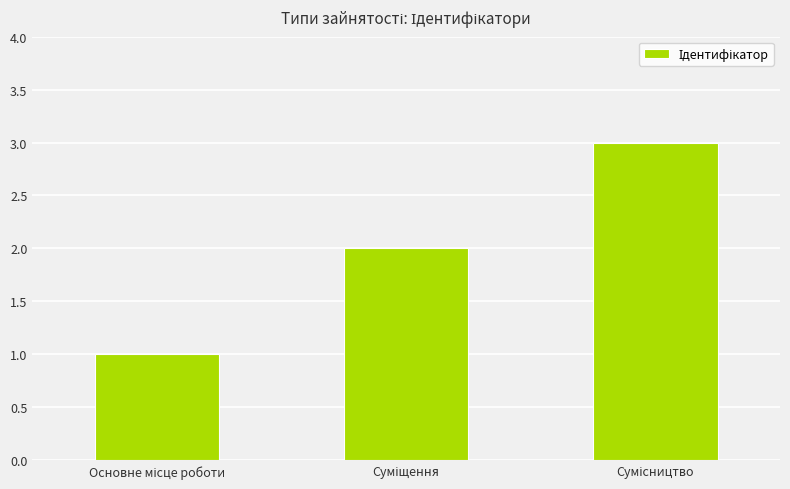

What is the greatest value displayed?

3